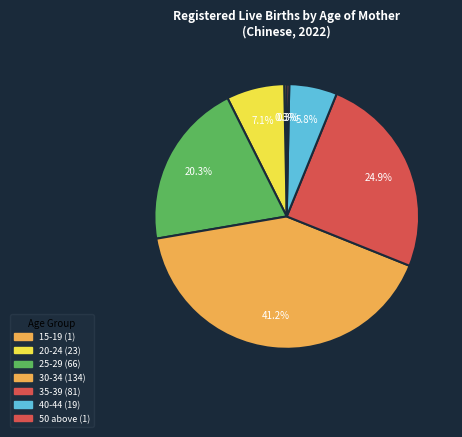

Does any single category account for the majority?

No